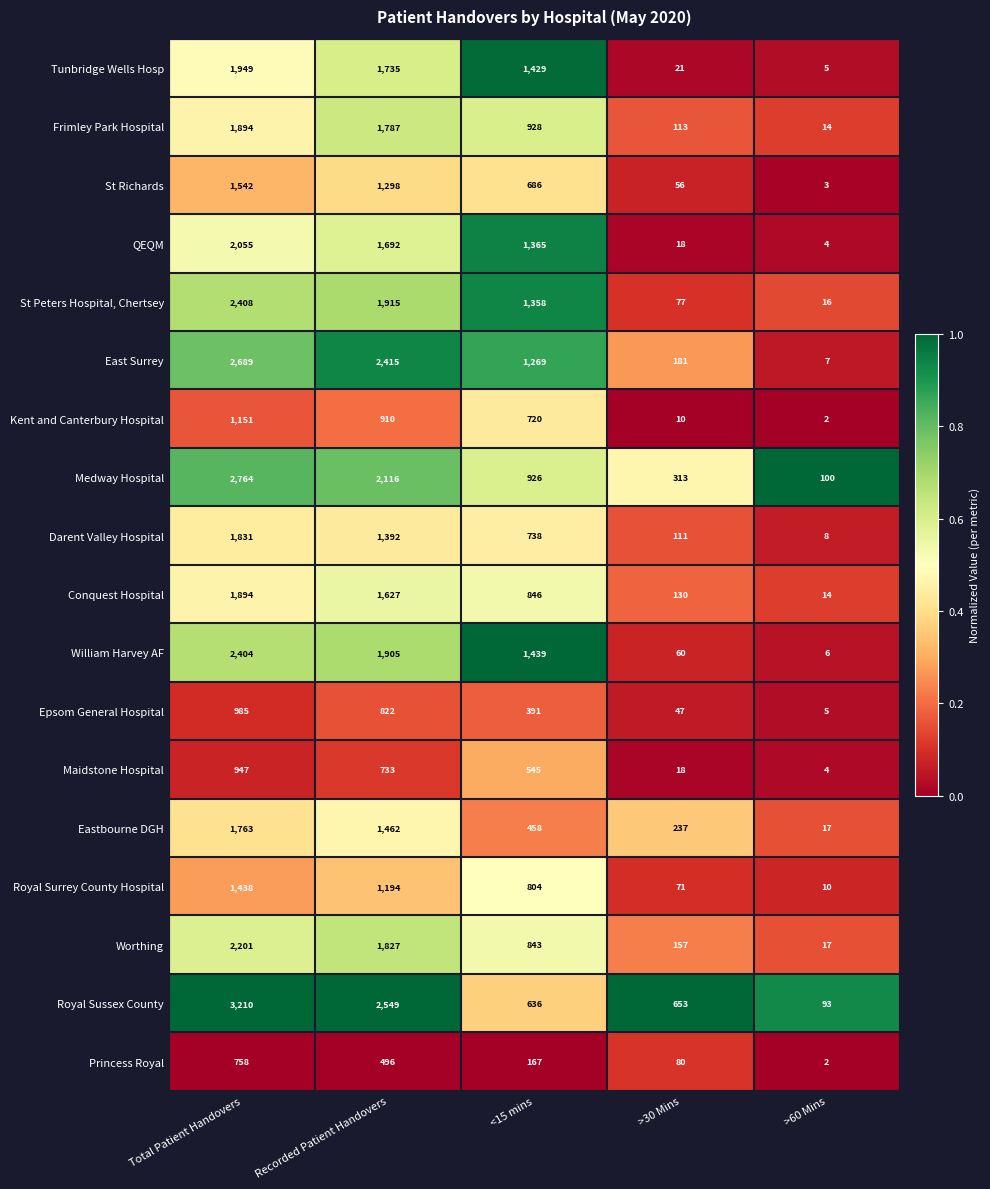

The value of Eastbourne DGH at Recorded Patient Handovers is 2200. True or false?

False